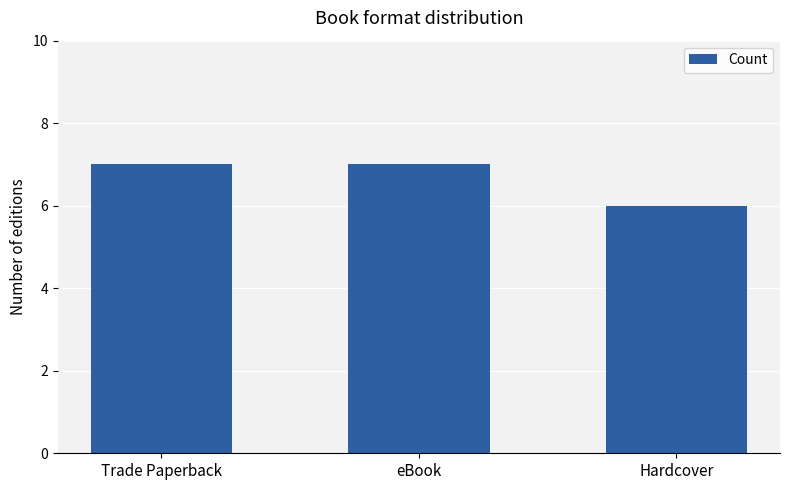

Reading left to right, list all the values displayed in this chart.

7	7	6